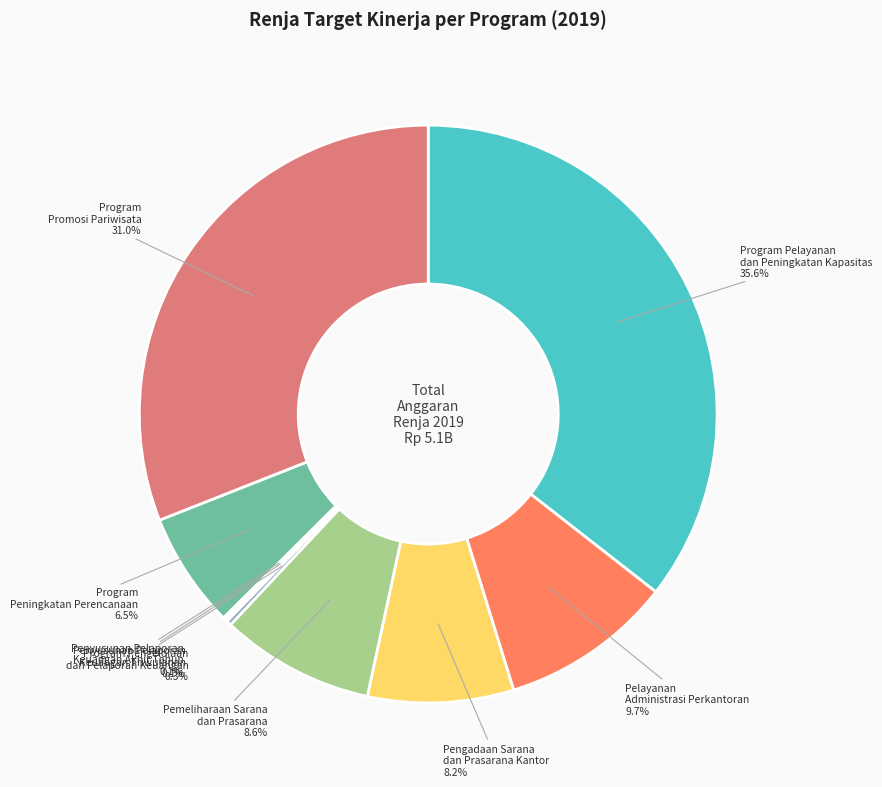

True or false: Pengadaan Sarana dan Prasarana Kantor accounts for 15% of the total.

False